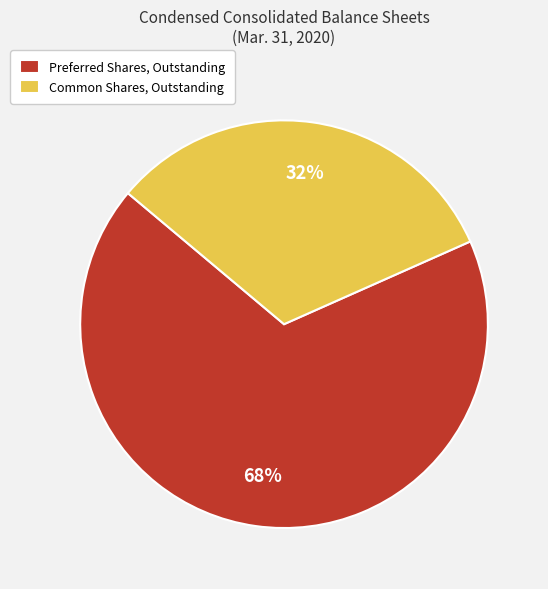

Which category has the biggest portion of the pie?

Preferred Shares, Outstanding